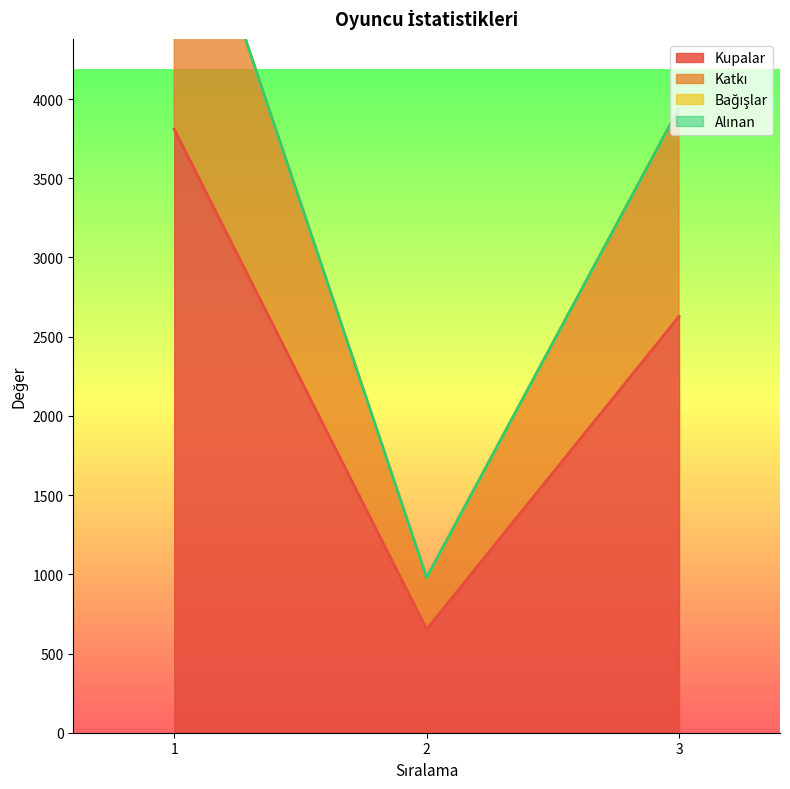

At which label does Katkı reach its minimum?

2